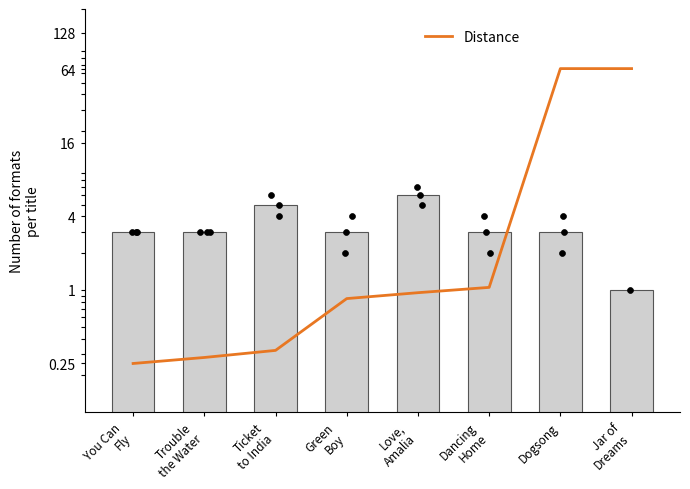

At how many categories does at least one series exceed 36?

2